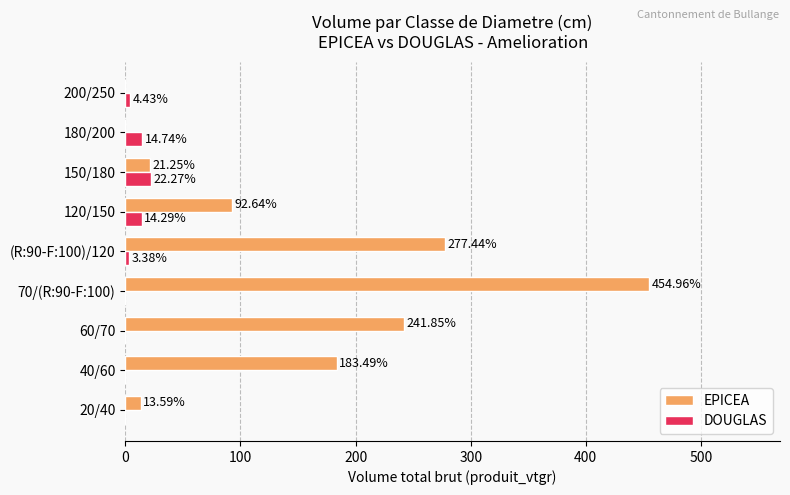

Between 40/60 and (R:90-F:100)/120, which series saw the biggest shift?

EPICEA